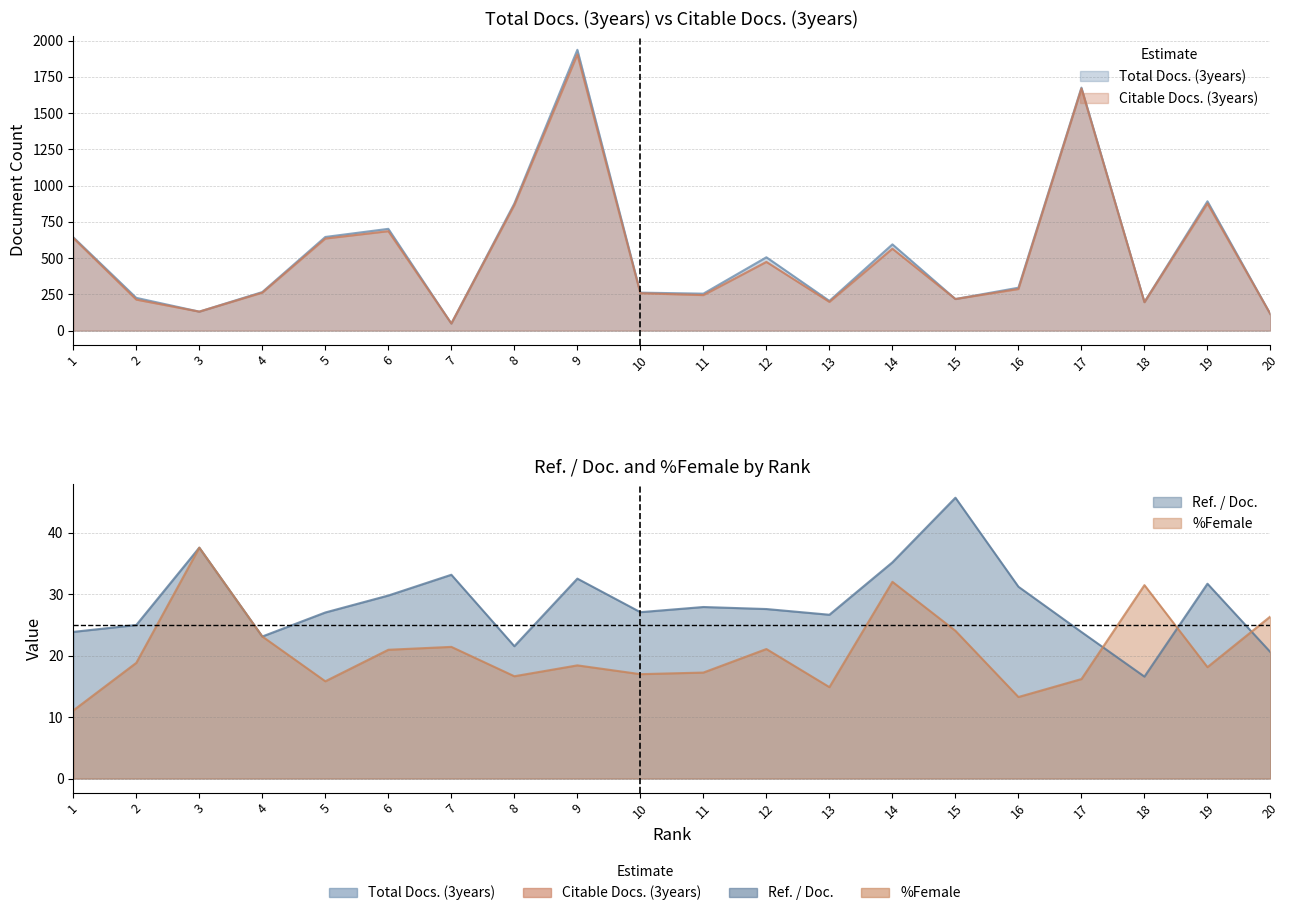

Where is Total Docs. (3years) nearest to the value 993?

19